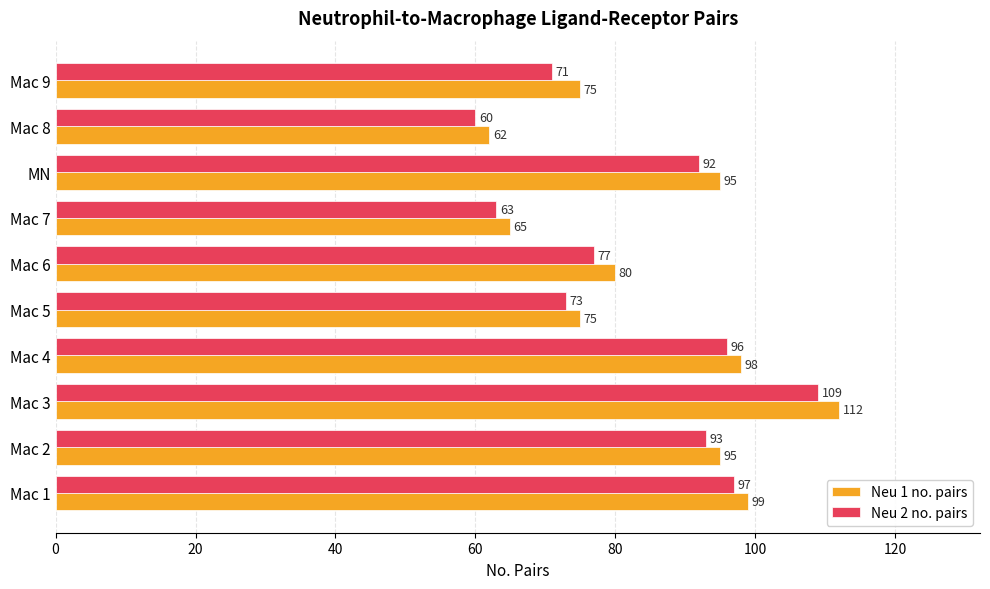

Is the value of Neu 2 no. pairs at Mac 8 greater than the value of Neu 1 no. pairs at Mac 5?

No